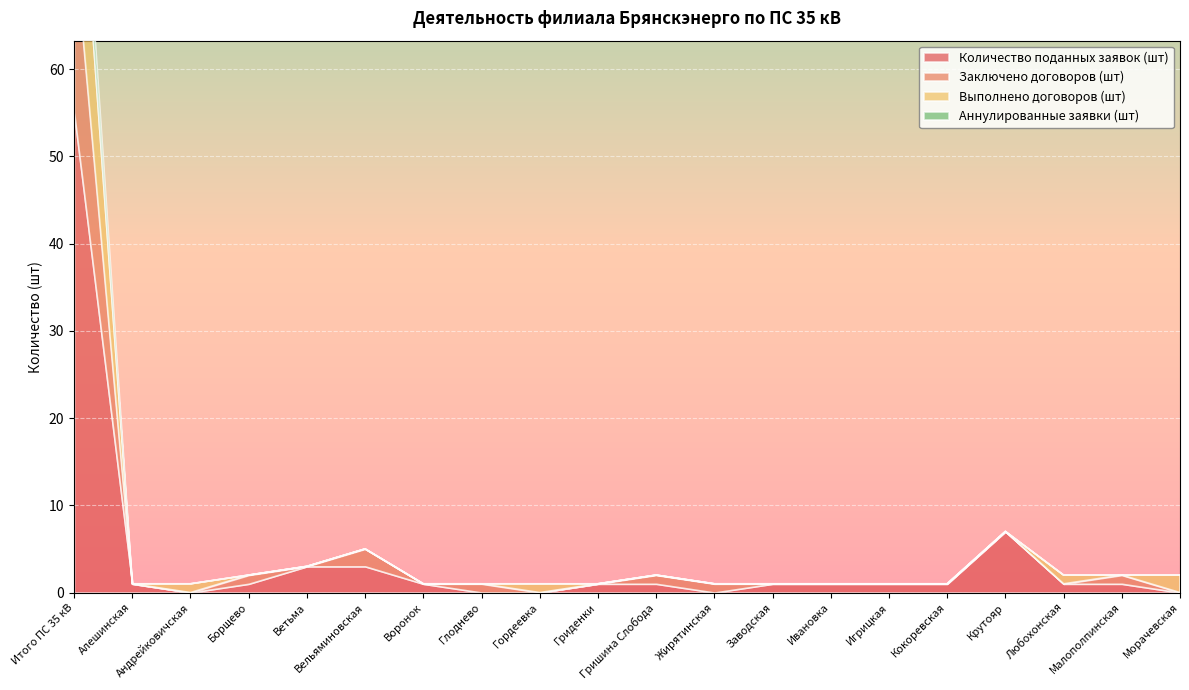

At how many categories does at least one series exceed 35?

1